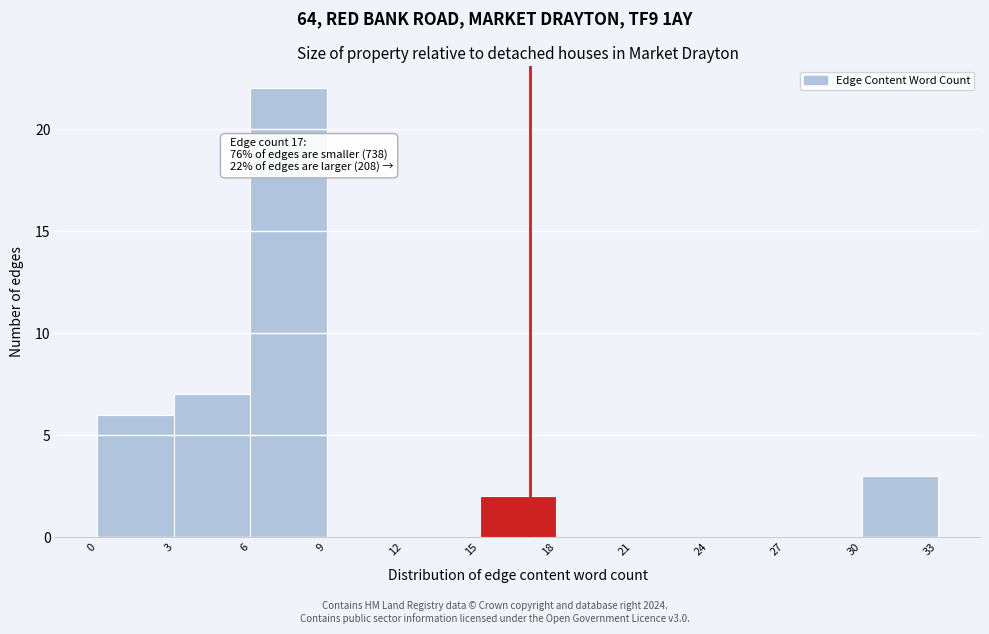

Over which range of the x-axis is the bar tallest?

6 to 9